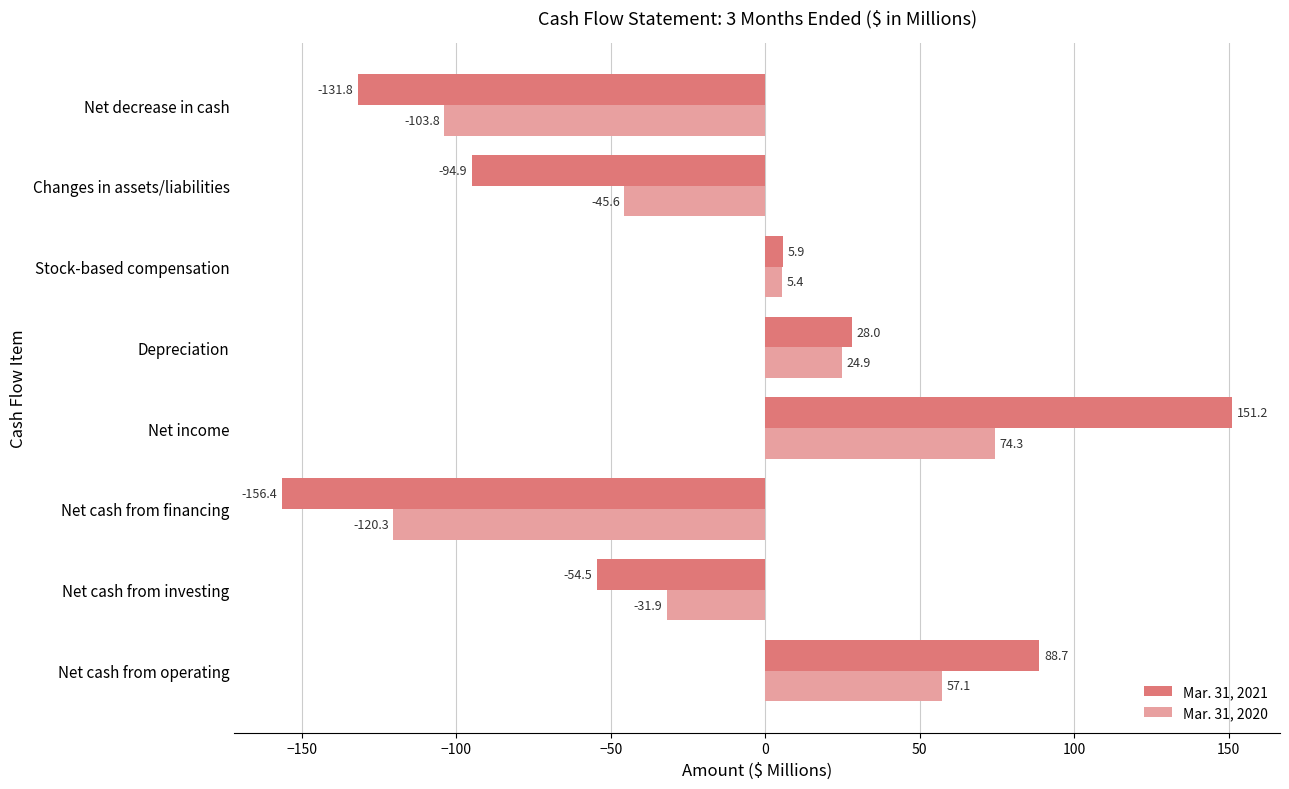

How many values in the Mar. 31, 2020 series exceed 5?

4